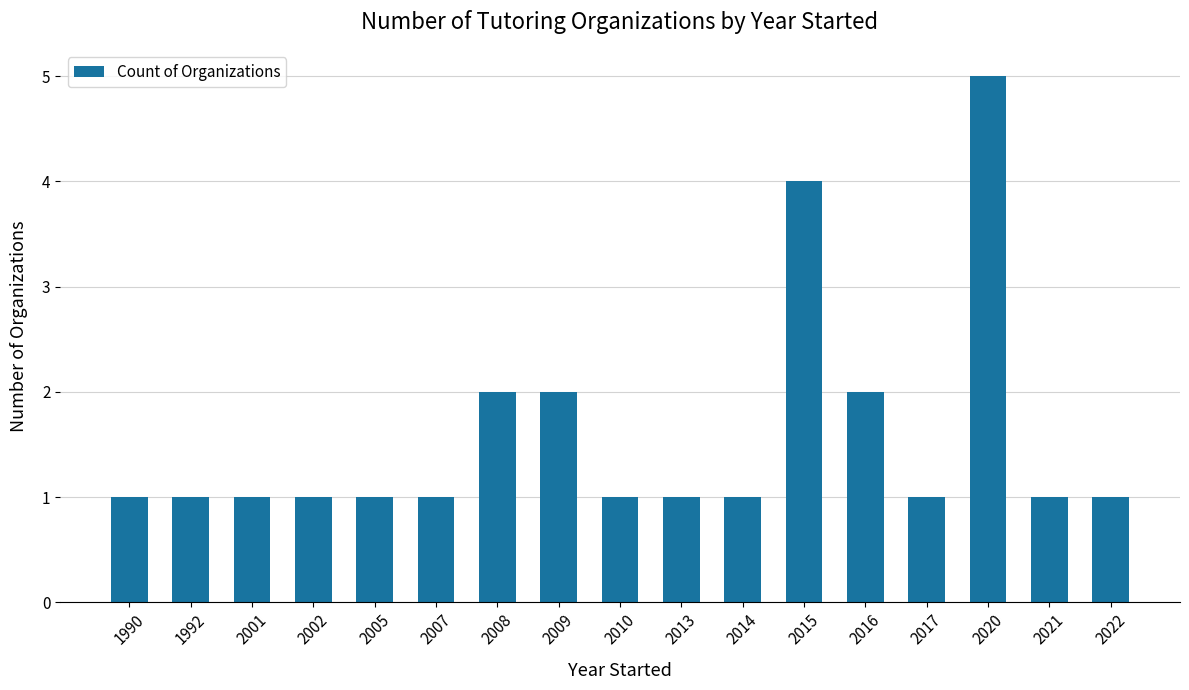

Count the number of categories in the chart.

17